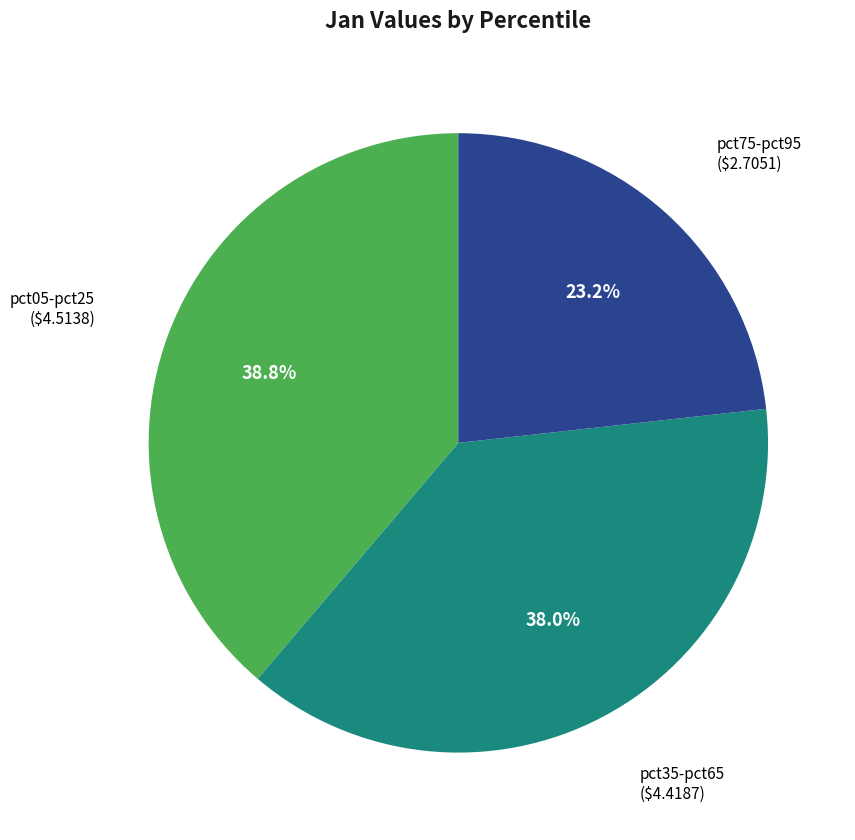

Is there a majority slice in this chart?

No